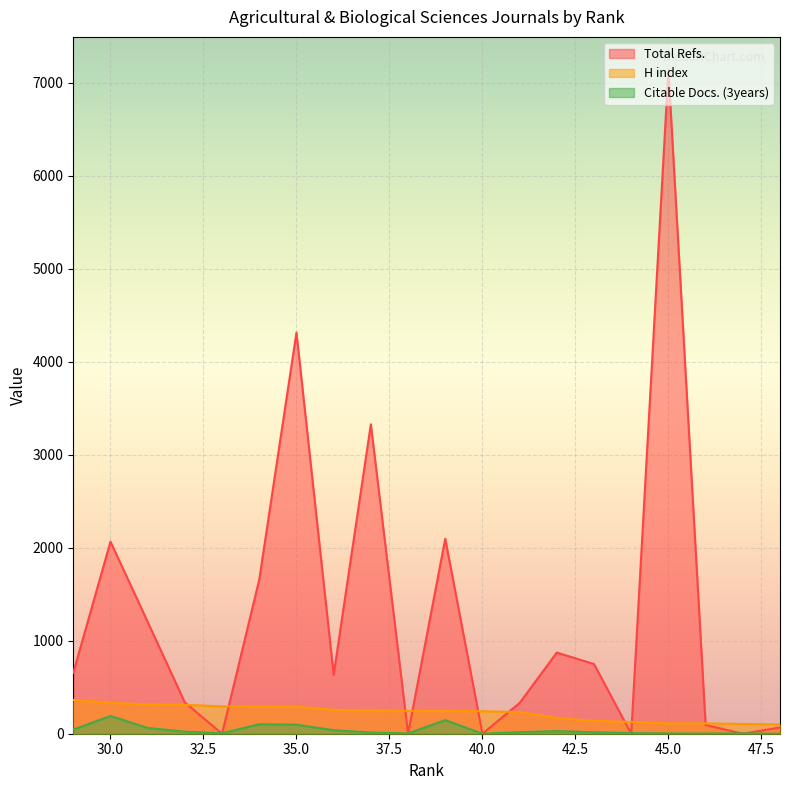

How many values in the H index series exceed 246?

9